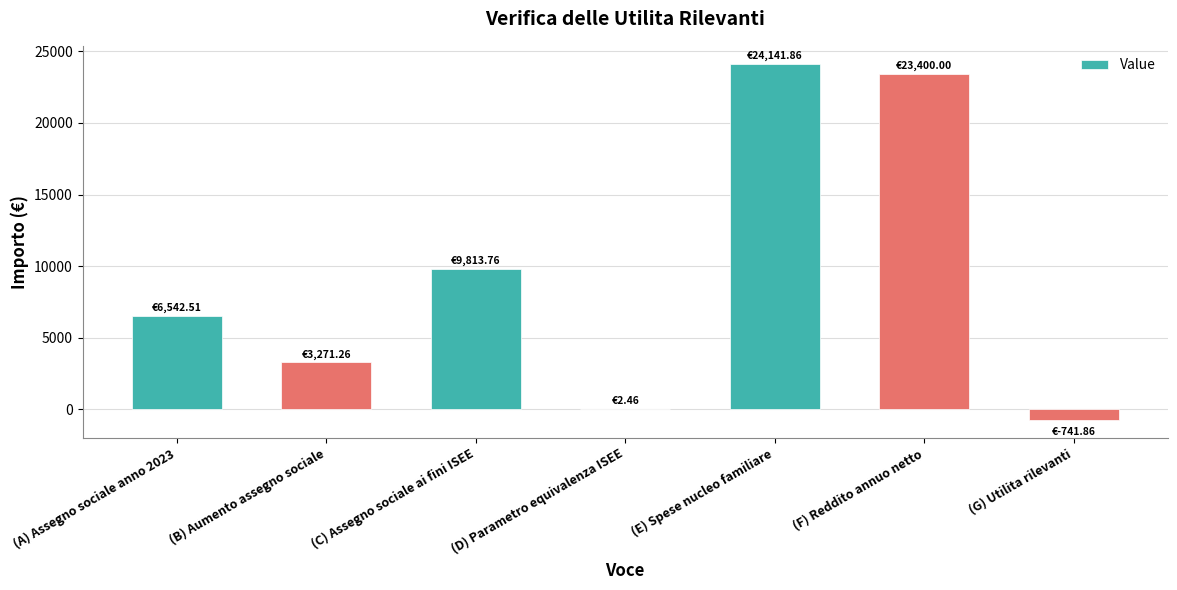

What is the sum of the values at (C) Assegno sociale ai fini ISEE and (F) Reddito annuo netto?

33213.8